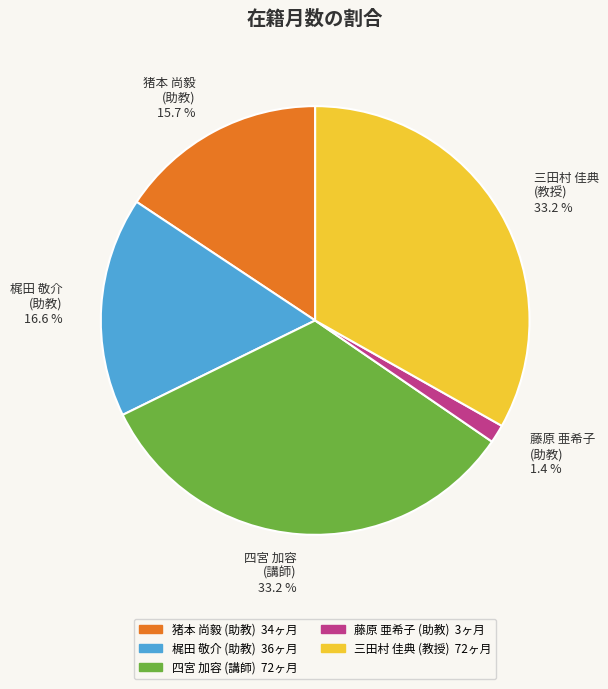

Is there a majority slice in this chart?

No